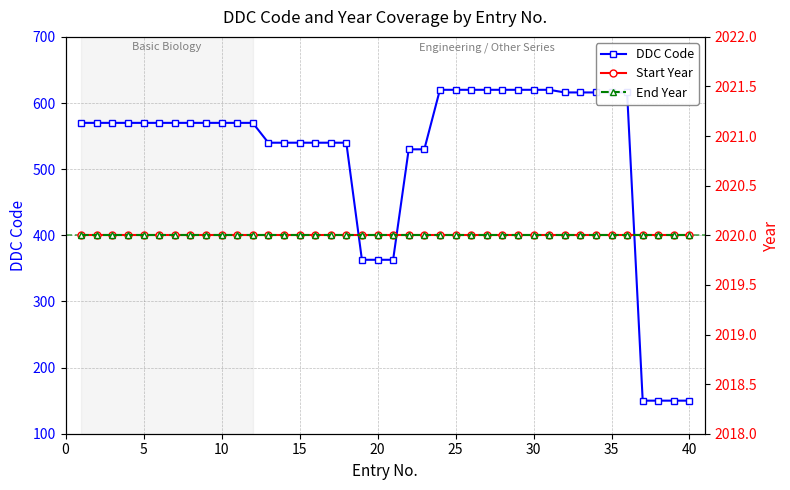

What are all the series names shown in the legend?

DDC Code, Start Year, End Year